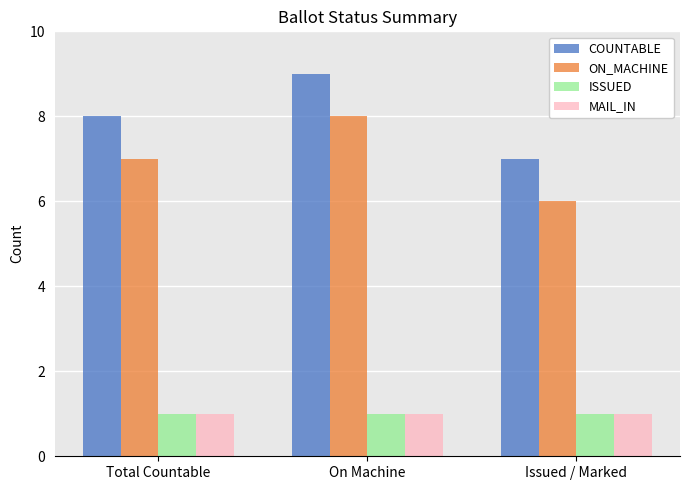

What is the difference between the ON_MACHINE values at On Machine and Total Countable?

1